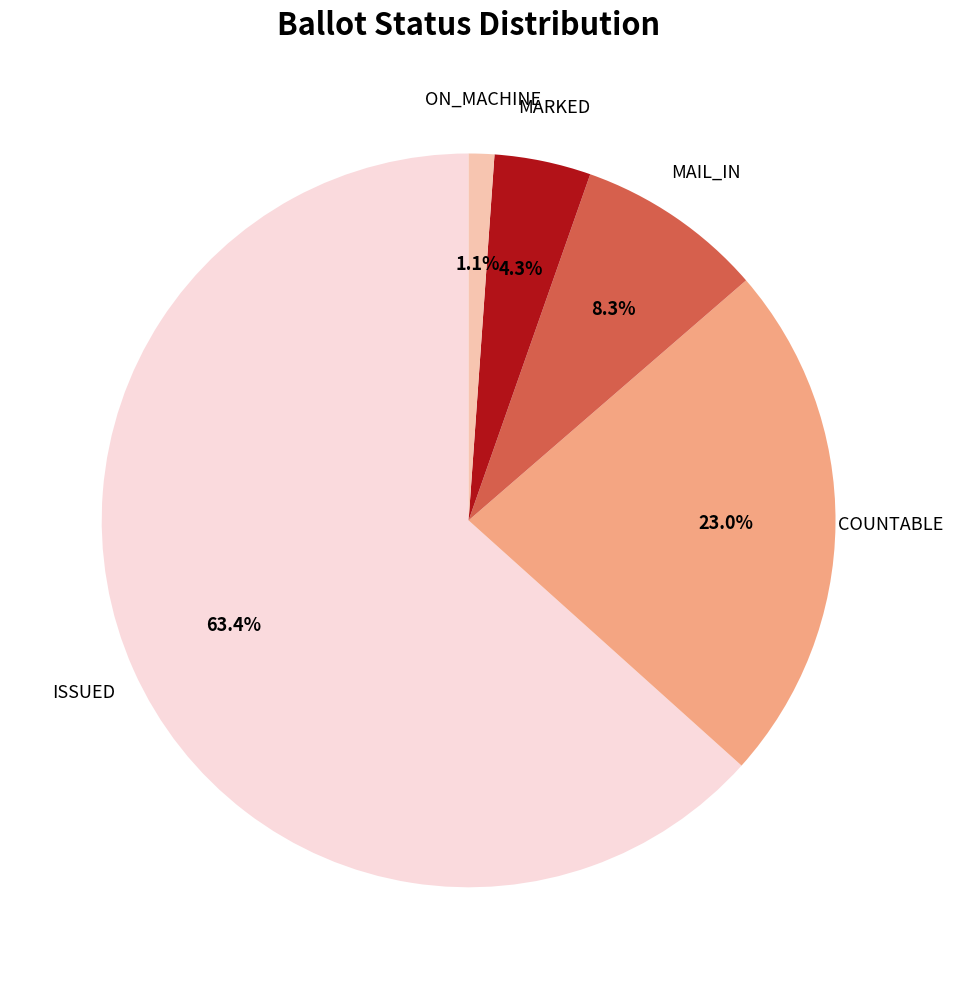

Is there any slice that represents more than half of the pie?

Yes